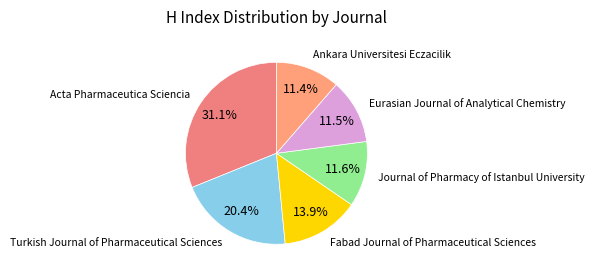

Does any single category account for the majority?

No